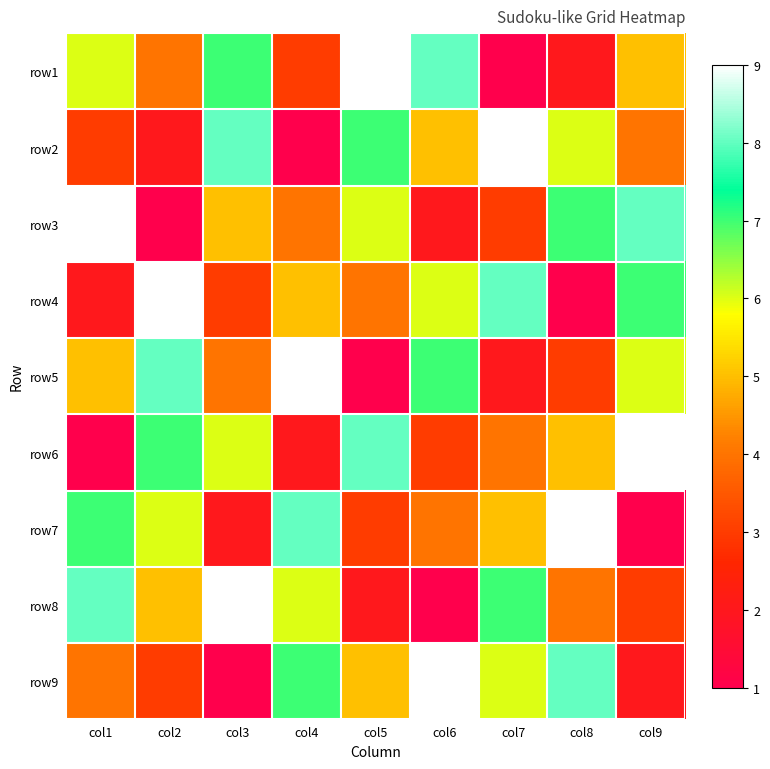

Reading right to left, extract all data points from this chart.

row1: col9=5	col8=2	col7=1	col6=8	col5=9	col4=3	col3=7	col2=4	col1=6
row2: col9=4	col8=6	col7=9	col6=5	col5=7	col4=1	col3=8	col2=2	col1=3
row3: col9=8	col8=7	col7=3	col6=2	col5=6	col4=4	col3=5	col2=1	col1=9
row4: col9=7	col8=1	col7=8	col6=6	col5=4	col4=5	col3=3	col2=9	col1=2
row5: col9=6	col8=3	col7=2	col6=7	col5=1	col4=9	col3=4	col2=8	col1=5
row6: col9=9	col8=5	col7=4	col6=3	col5=8	col4=2	col3=6	col2=7	col1=1
row7: col9=1	col8=9	col7=5	col6=4	col5=3	col4=8	col3=2	col2=6	col1=7
row8: col9=3	col8=4	col7=7	col6=1	col5=2	col4=6	col3=9	col2=5	col1=8
row9: col9=2	col8=8	col7=6	col6=9	col5=5	col4=7	col3=1	col2=3	col1=4